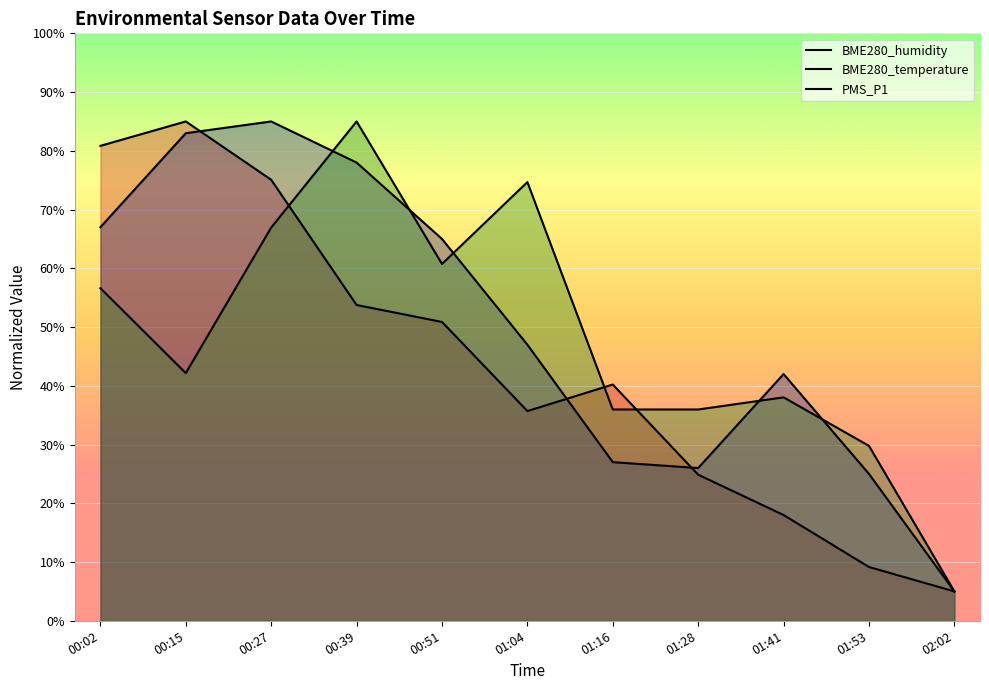

In PMS_P1, how many points are higher than both neighbors (excluding endpoints)?

3